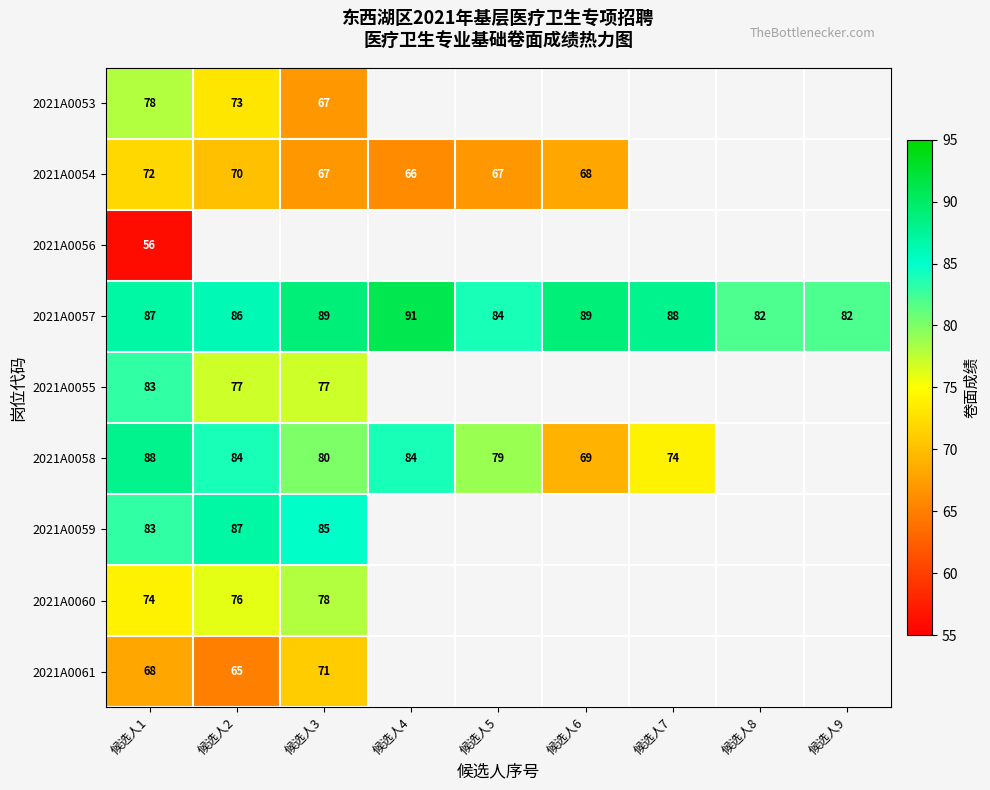

What is the maximum value for 2021A0057?

91